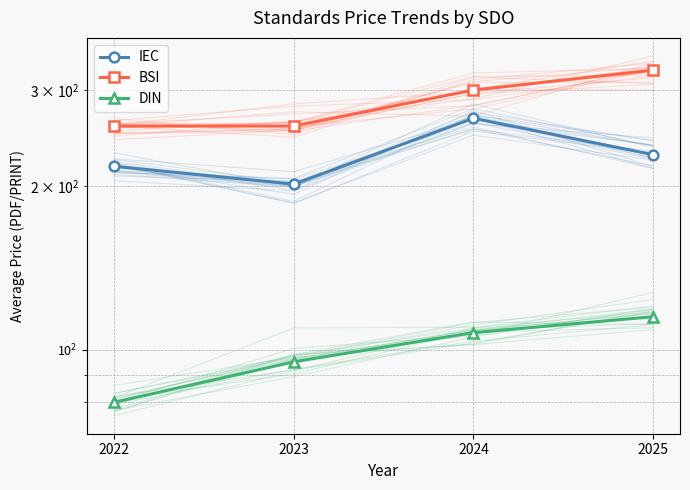

At which label is IEC closest to 234?

2025